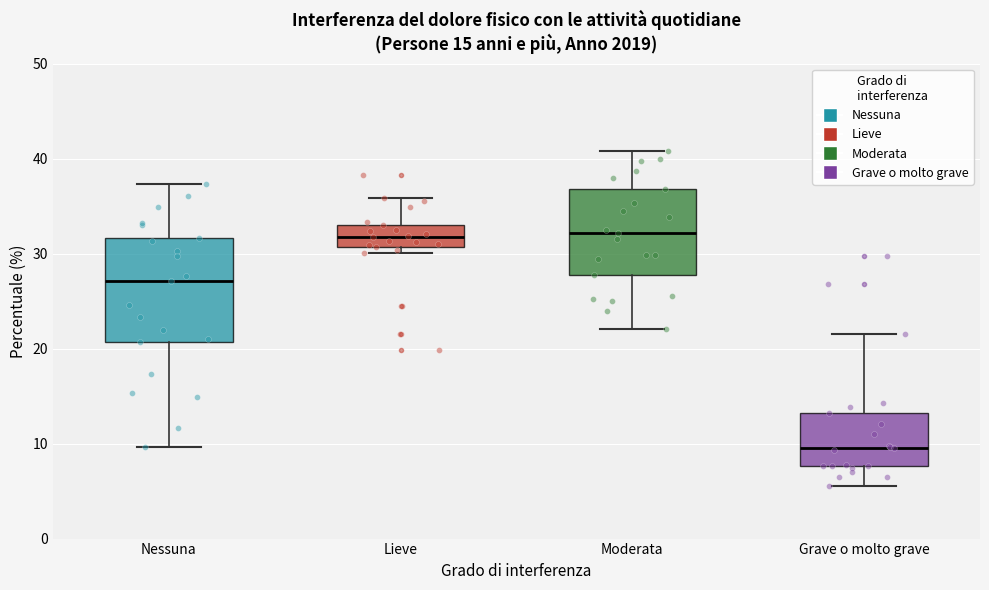

Which box is the tallest, from its lower edge to its upper edge?

Nessuna